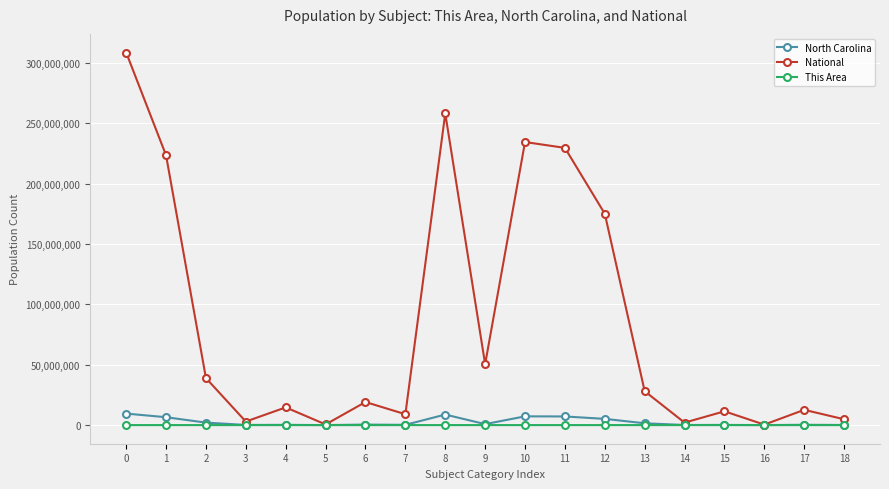

In National, how many points are higher than both neighbors (excluding endpoints)?

6